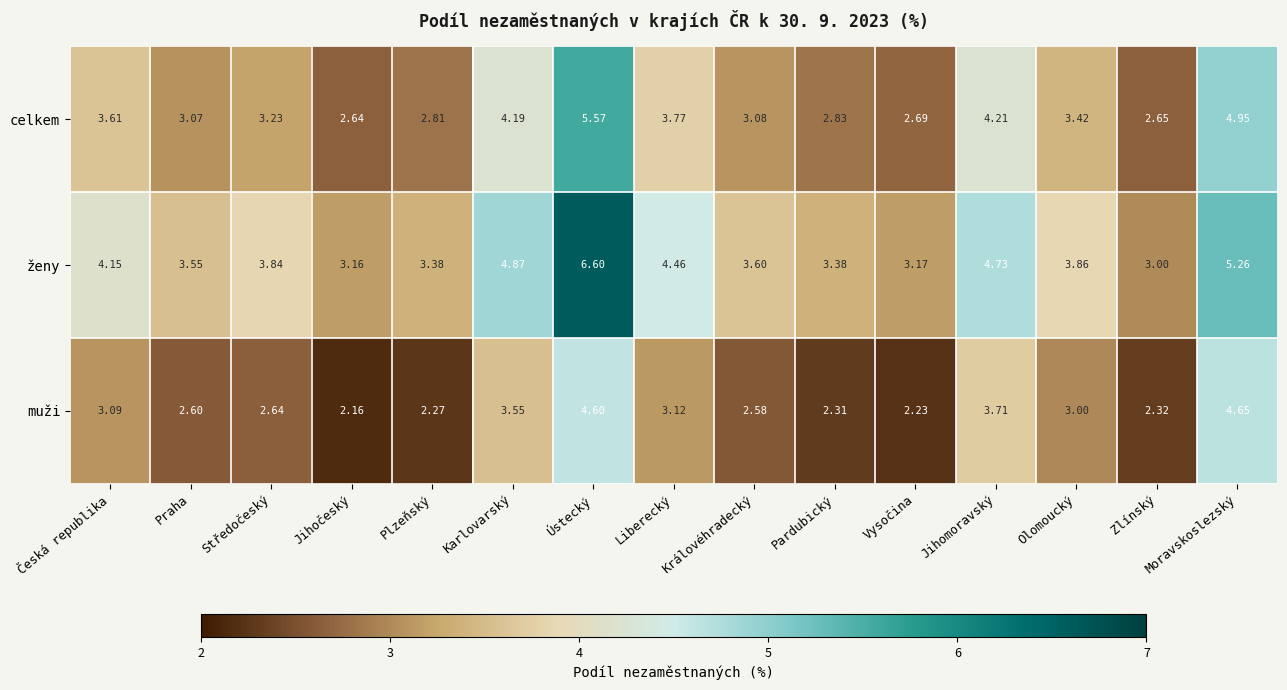

Rank the series by their average value, from highest to lowest.

ženy, celkem, muži